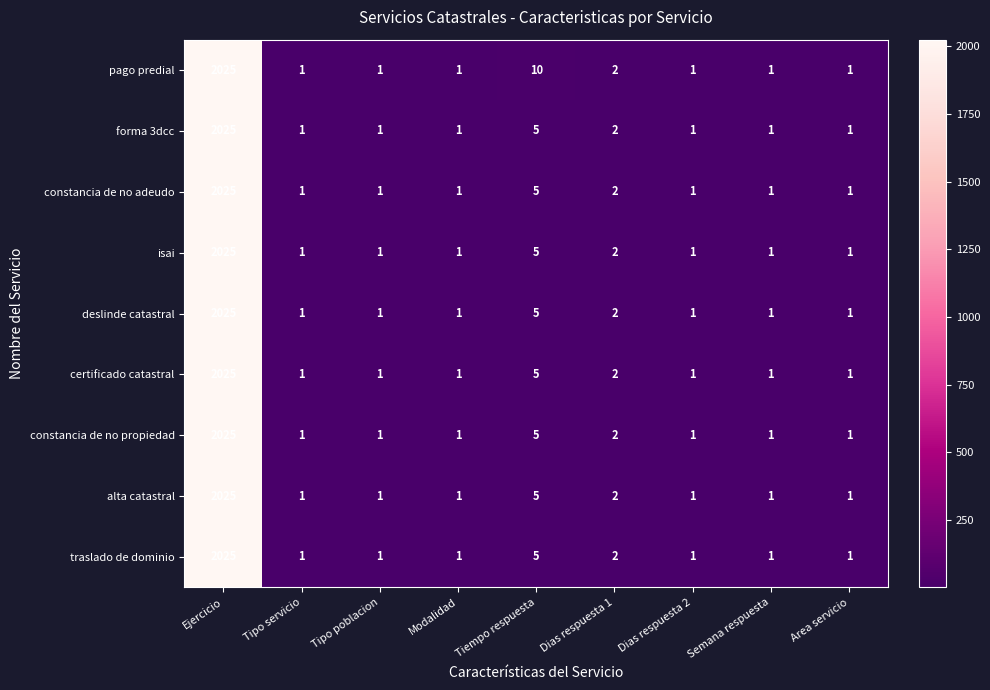

Between Modalidad and Tiempo respuesta, which series saw the biggest shift?

pago predial